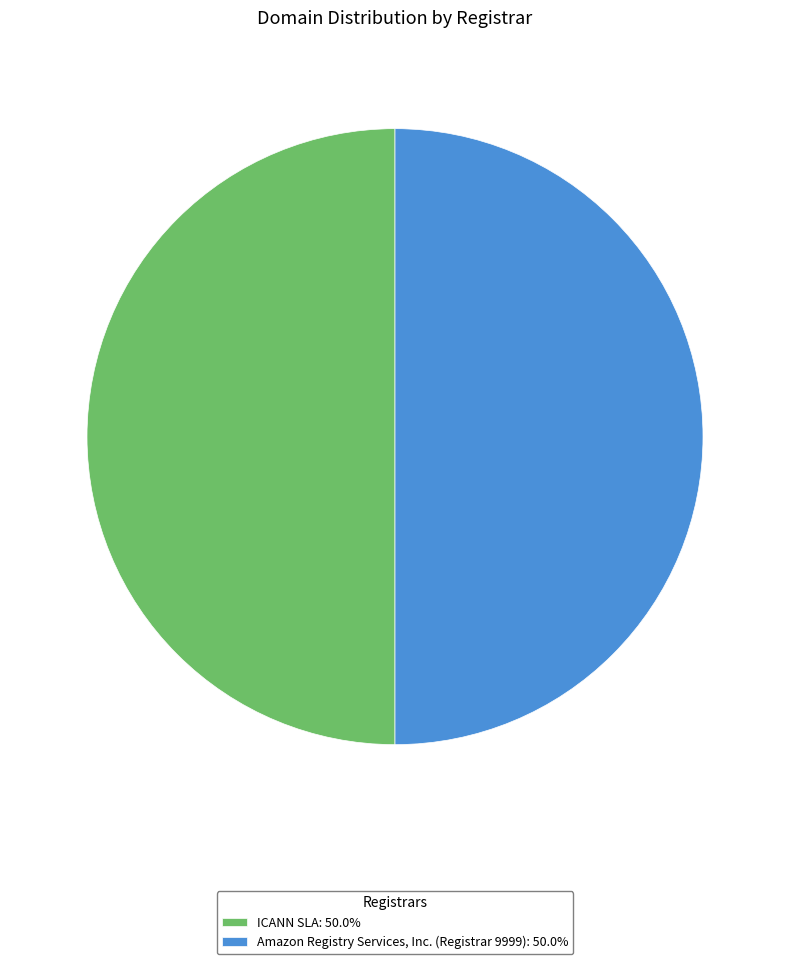

Is there any slice that represents more than half of the pie?

No